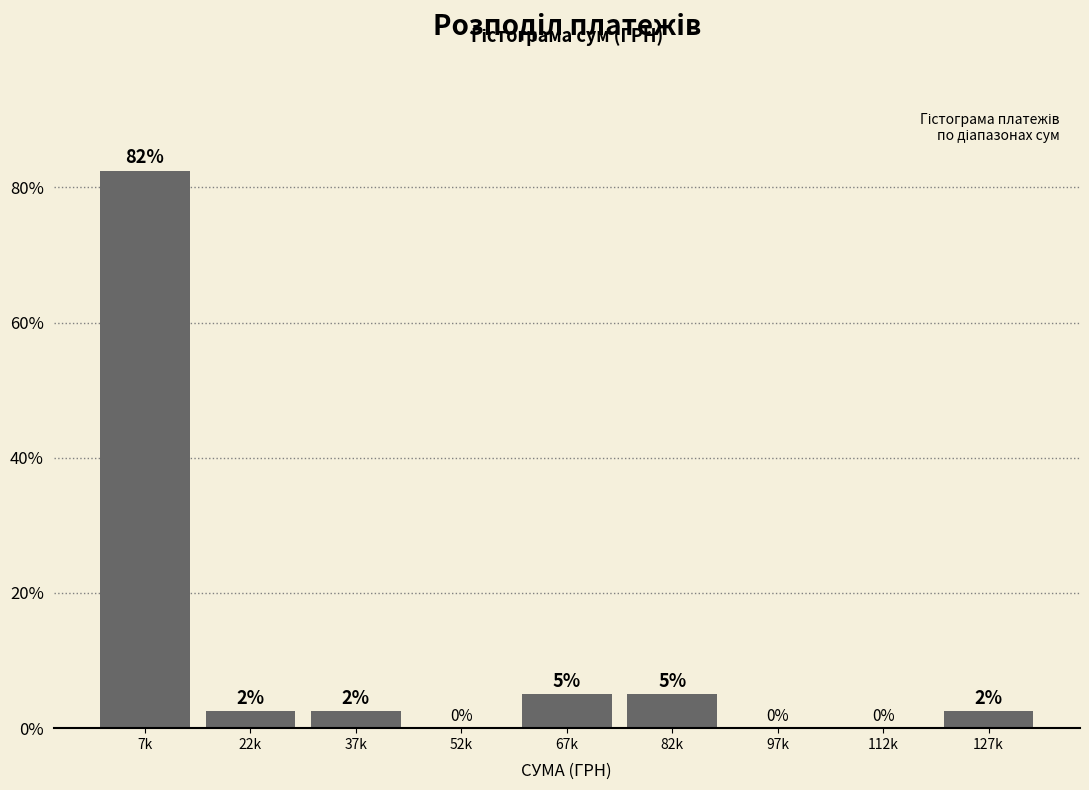

What is the approximate value at 127k?

2.5